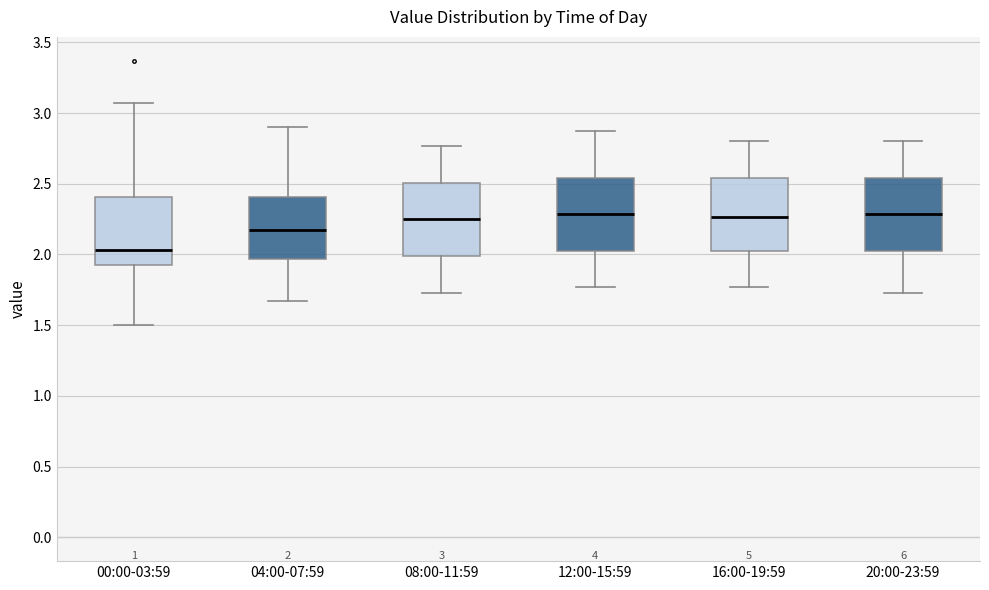

Which box's median line is the lowest?

00:00-03:59